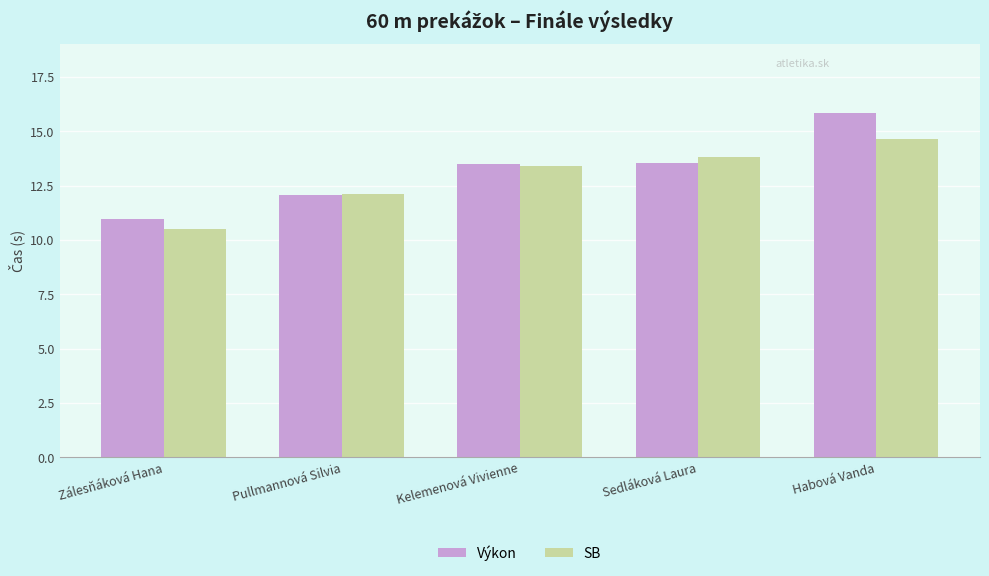

What is the sum of all Výkon values?

65.9